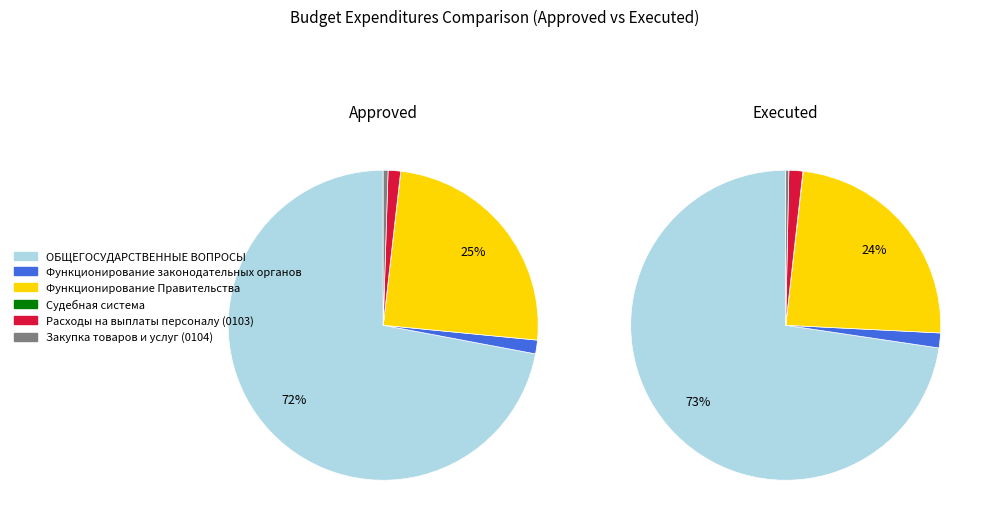

To the nearest percent, what is the difference between the largest and smallest slice percentages?

72%